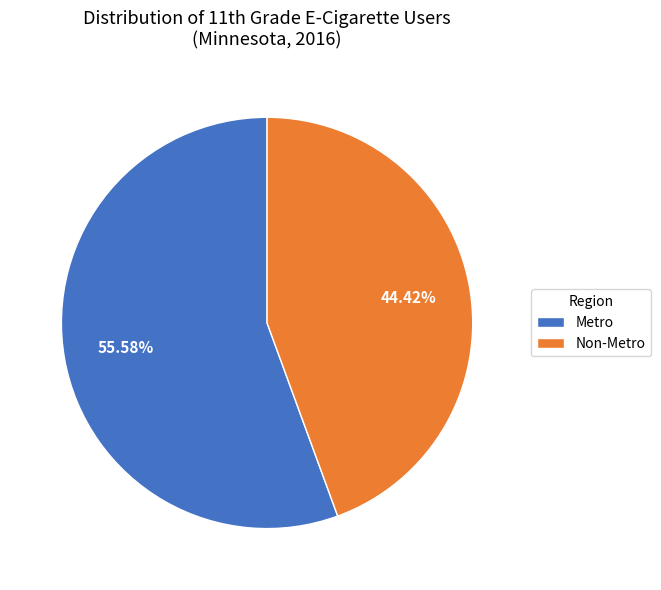

What percentage is NOT represented by Non-Metro?

55.6%